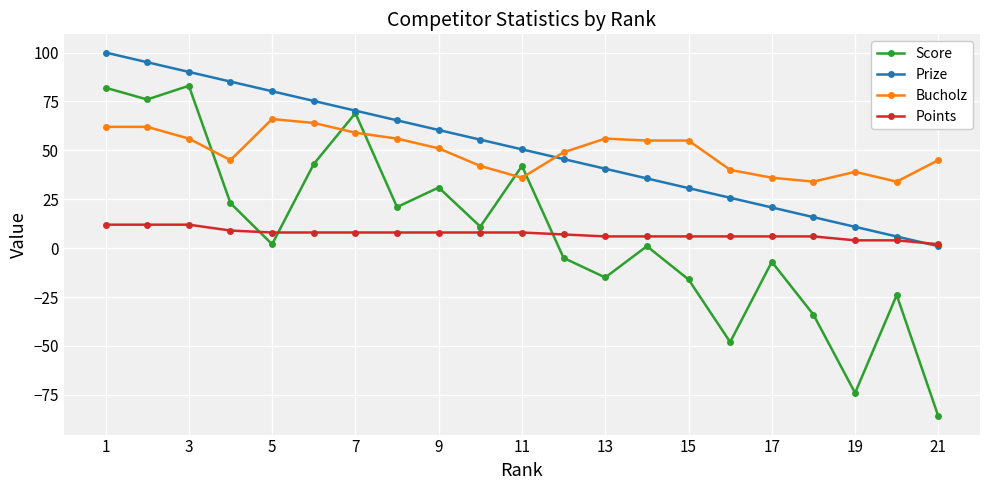

Which series has the largest range (max minus min)?

Score